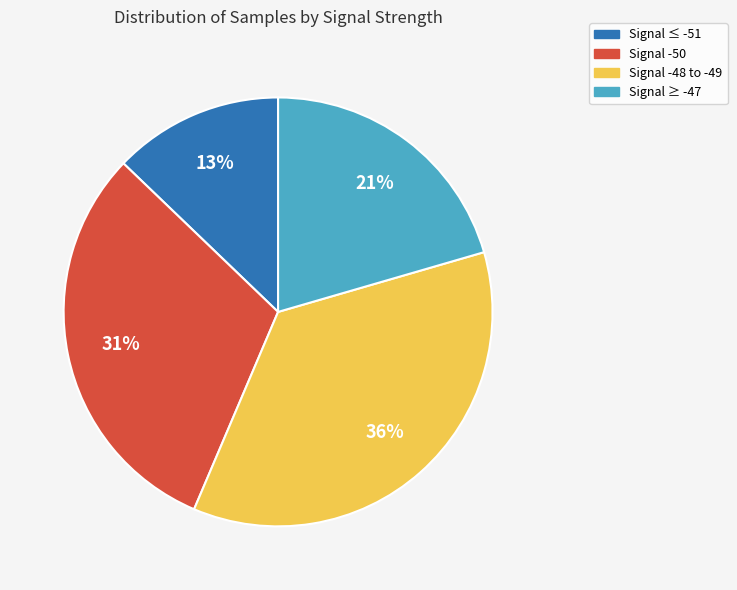

Does Signal ≥ -47 represent more than half of the total?

No